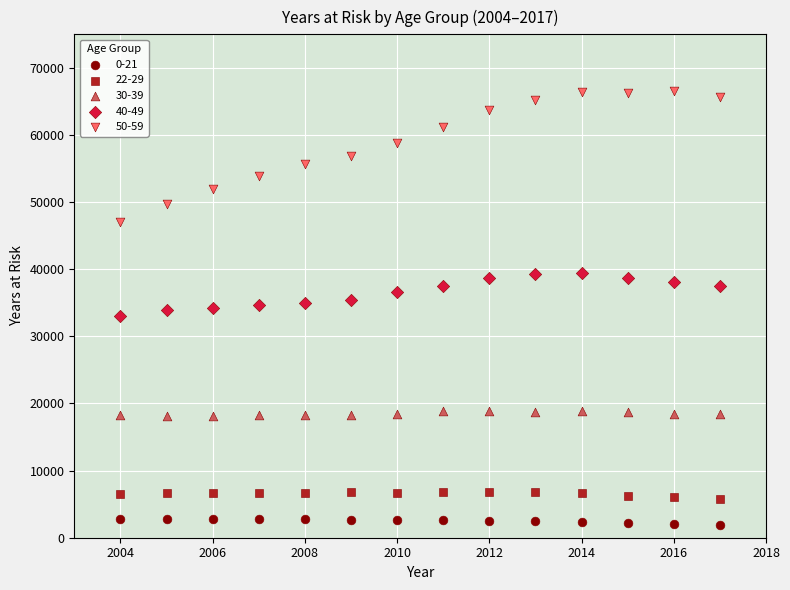

Across all data points, what is the range of Y values (max minus min)?

64587